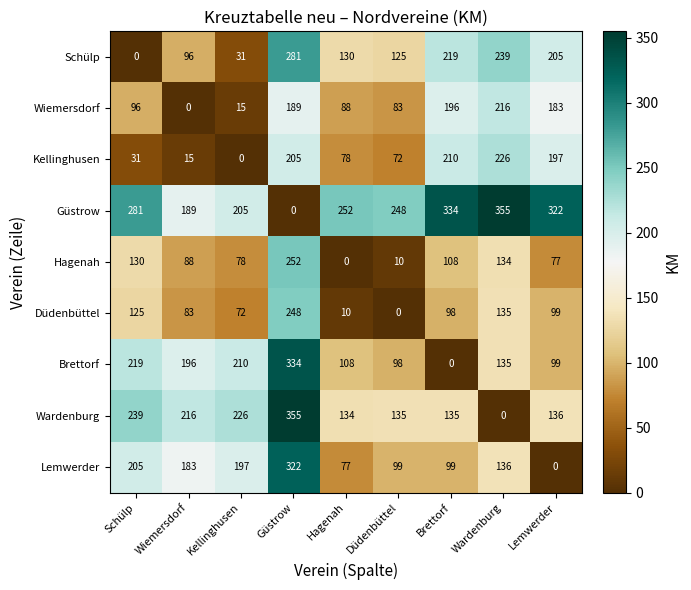

Which series changed the most between Hagenah and Brettorf?

Kellinghusen